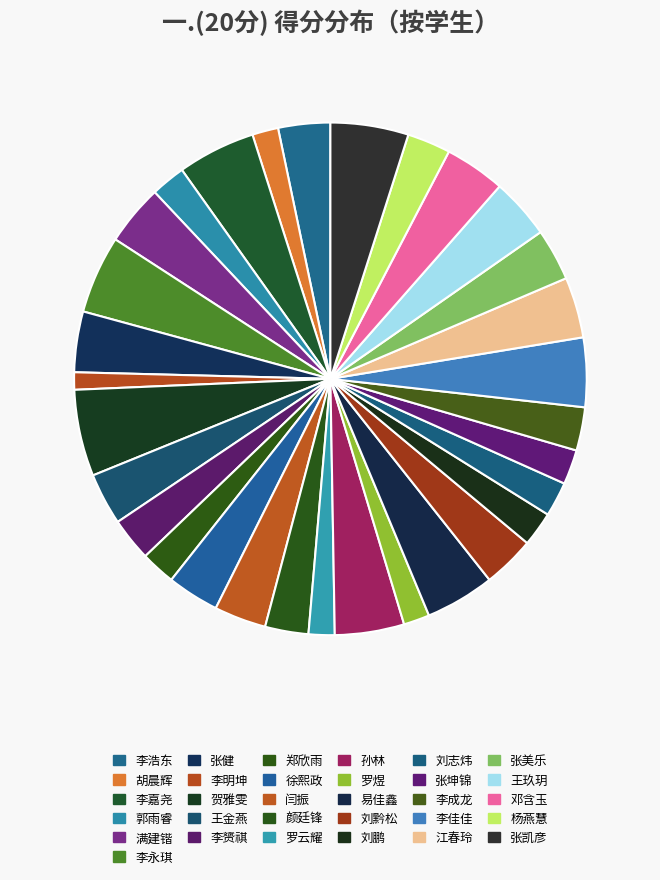

What portion of the pie excludes 刘黔松?

96.7%